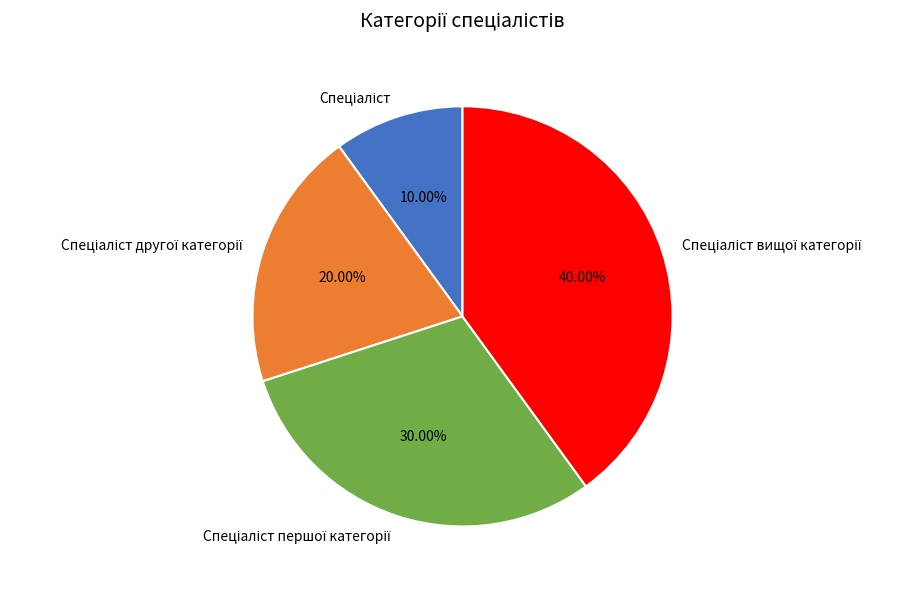

Is there a majority slice in this chart?

No